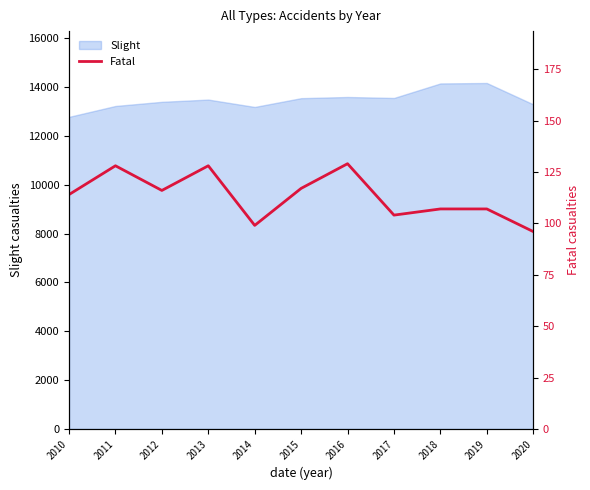

Is it true that Slight equals 13223 at 2011?

True